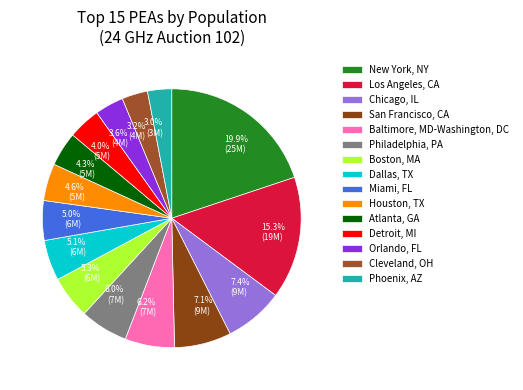

What percentage is the Miami, FL slice, to the nearest percent?

5%